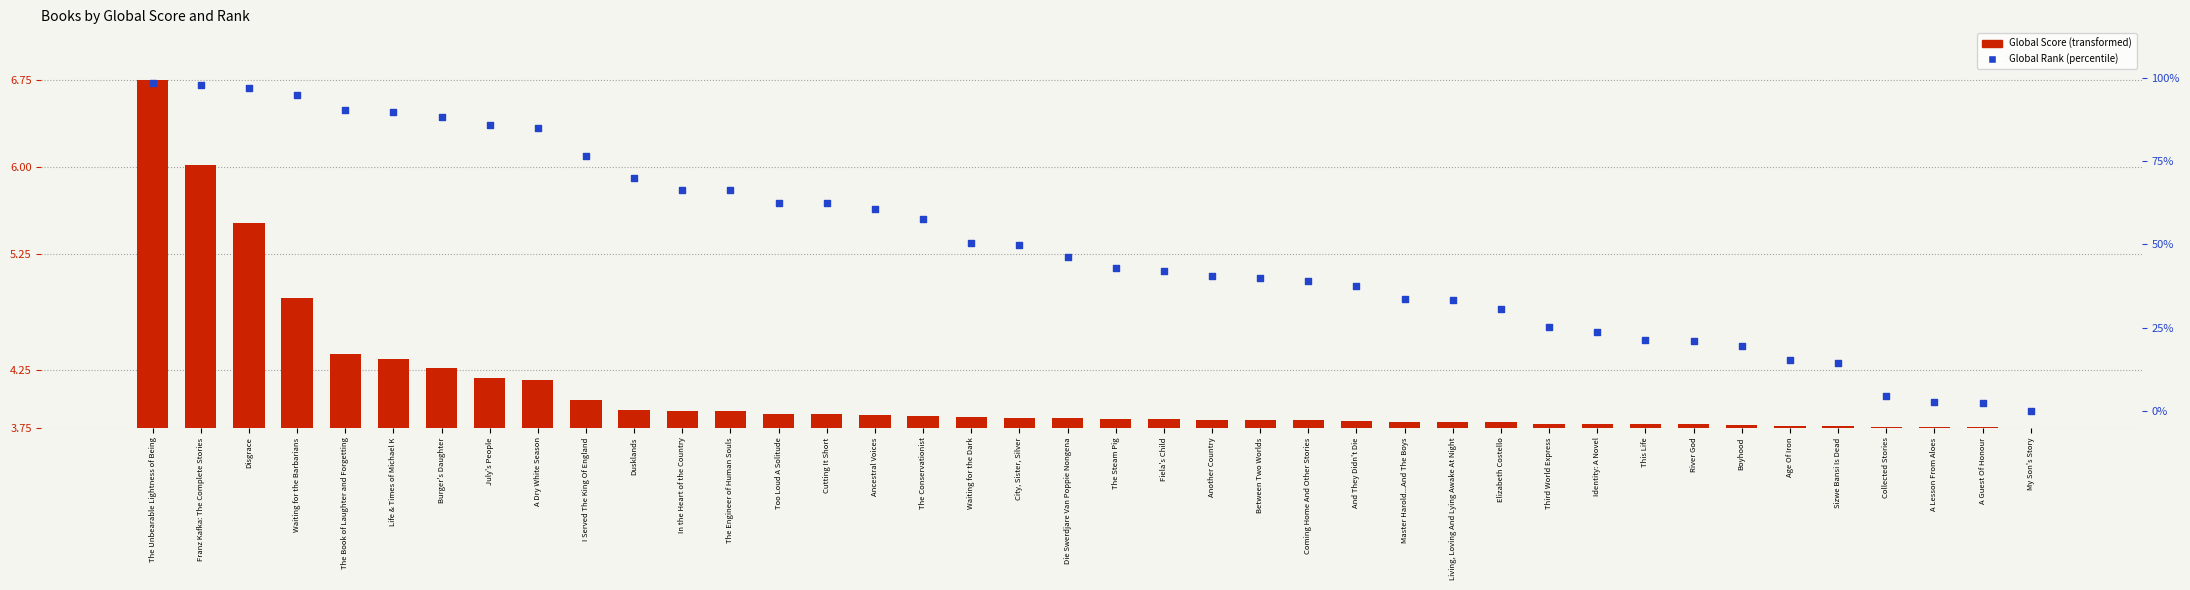

At which category is the sum across all series the highest?

The Unbearable Lightness of Being